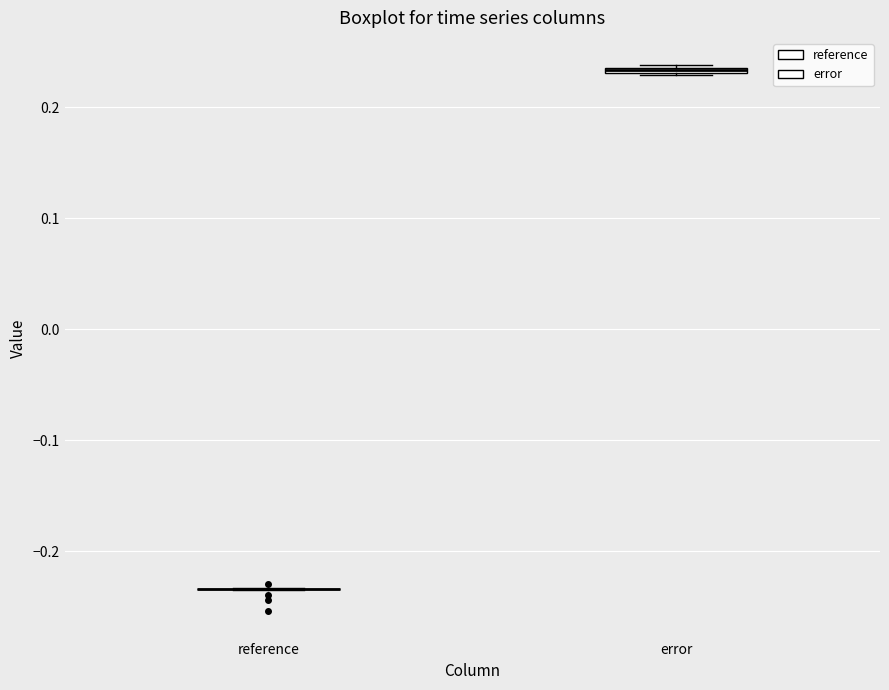

Where is the upper edge of the box for error on the y-axis? The values are not printed on the chart, so give them approximately, as read against the axis.

0.24